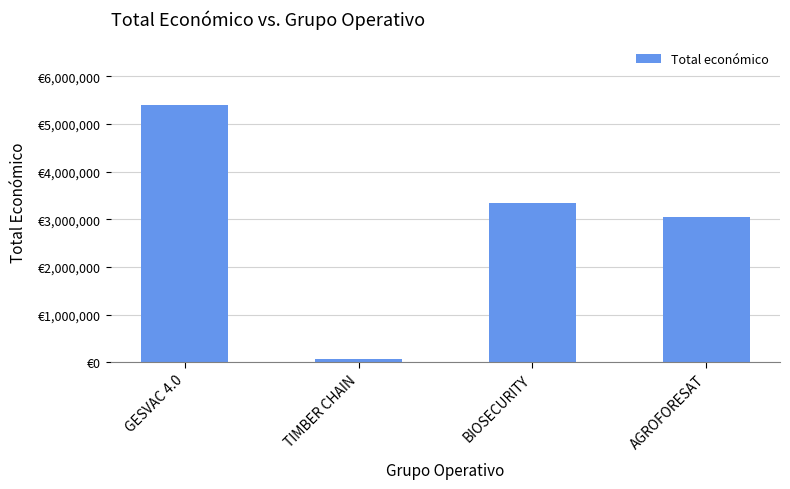

At which label does the data first exceed 3342252?

GESVAC 4.0